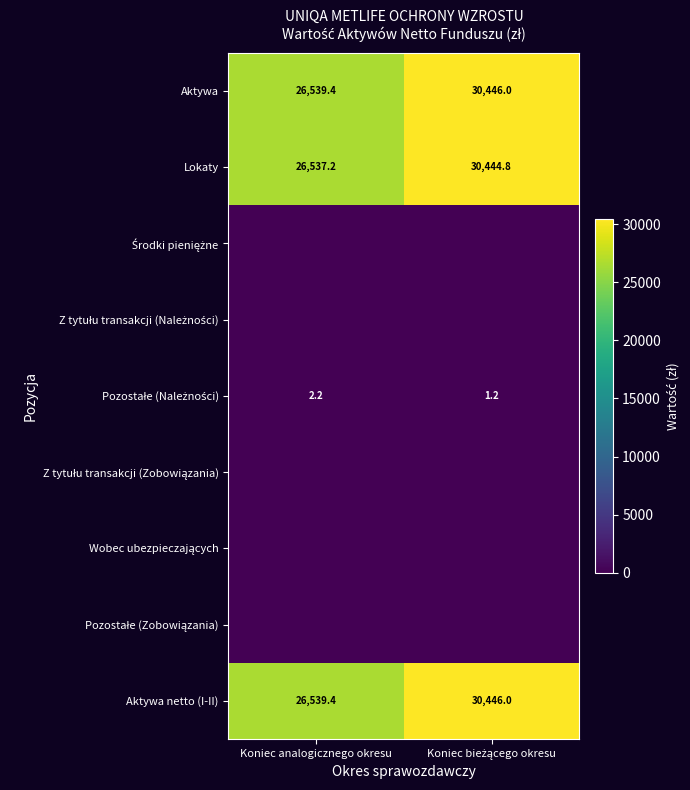

Where is Lokaty nearest to the value 28491?

Koniec analogicznego okresu